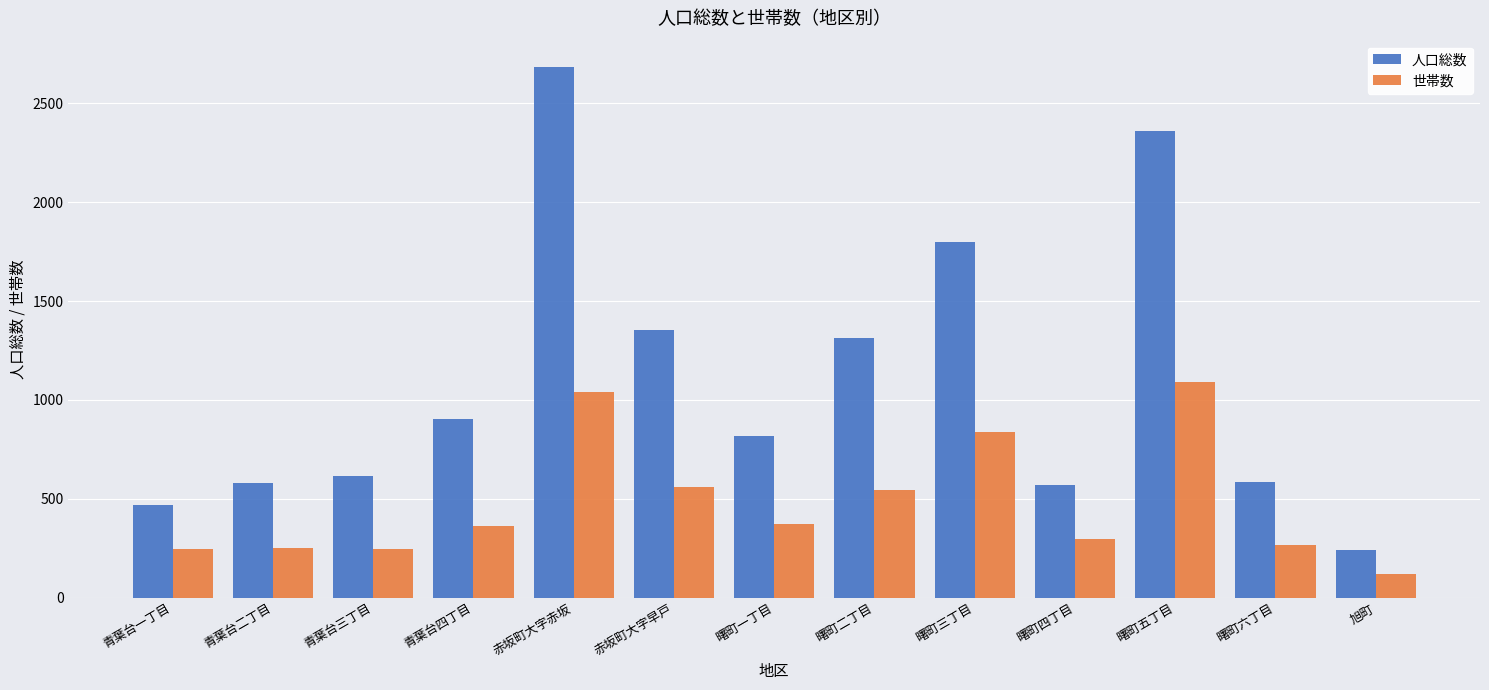

Are the bars horizontal?

No